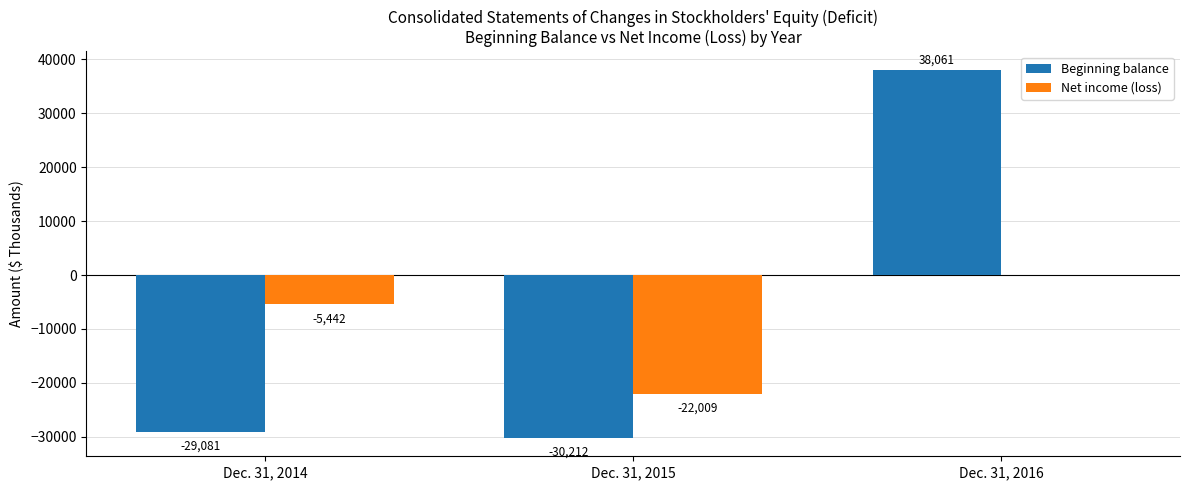

True or false: Net income (loss) has a value of -15249 at Dec. 31, 2016.

False